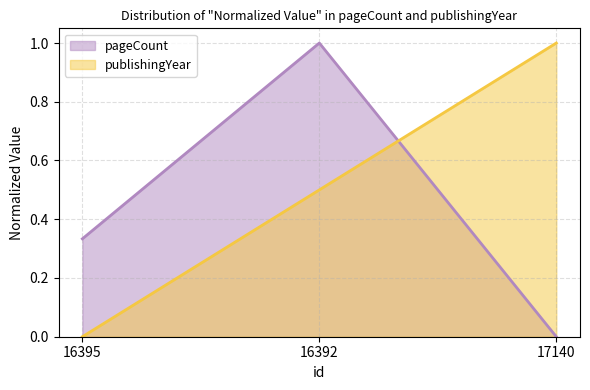

What is the sum of the pageCount values at 16392 and 16395?

1.3